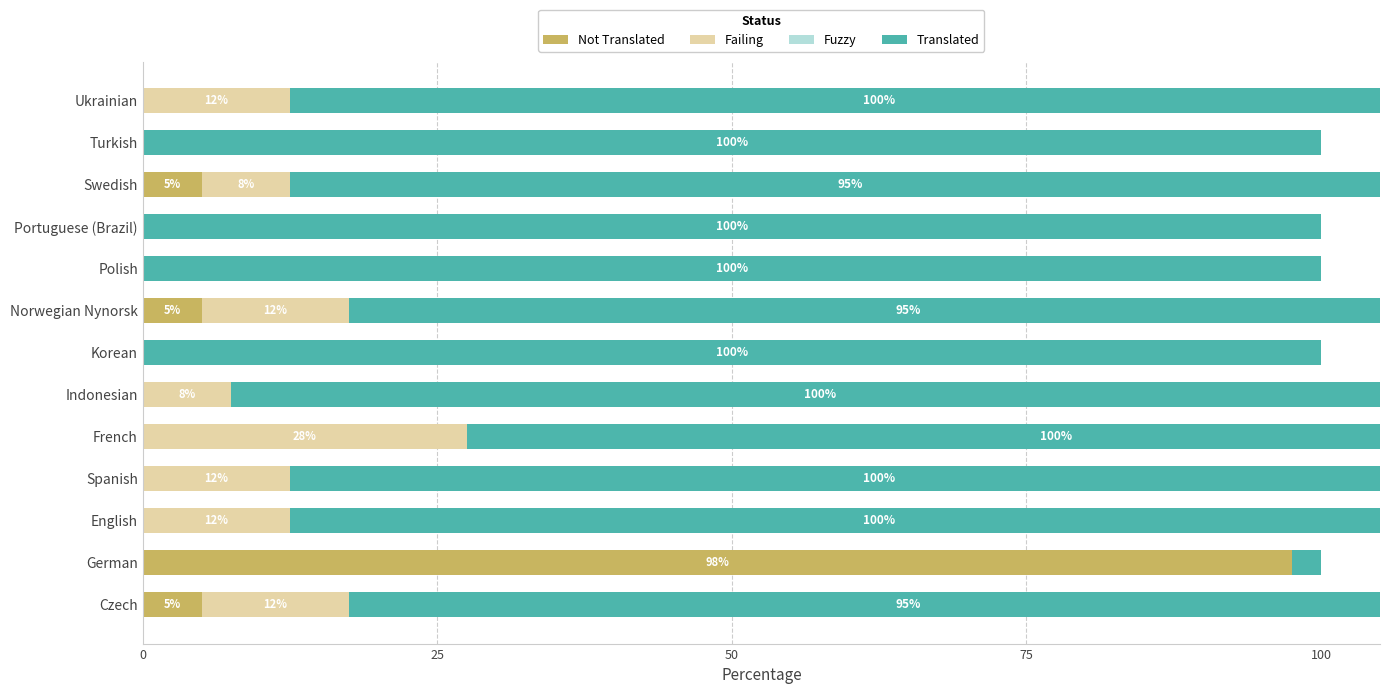

What is the difference between the maximum and minimum values in the Translated series?

97.5